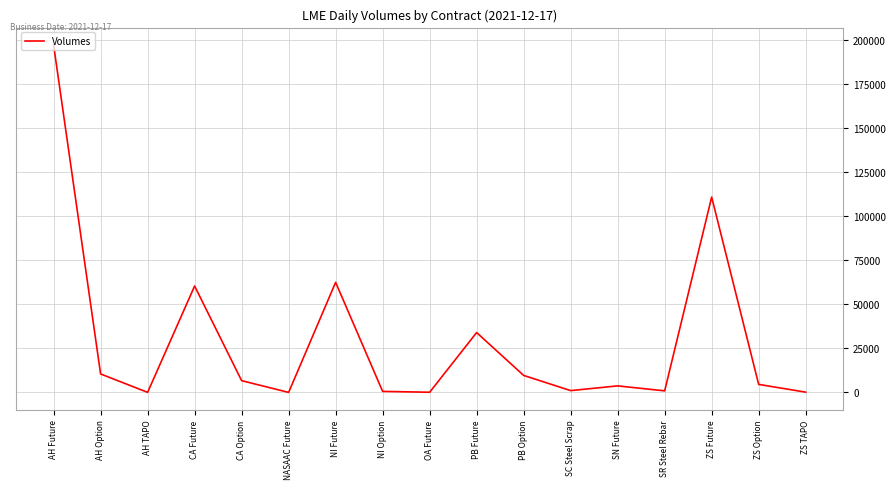

The value at PB Future is 57604. True or false?

False